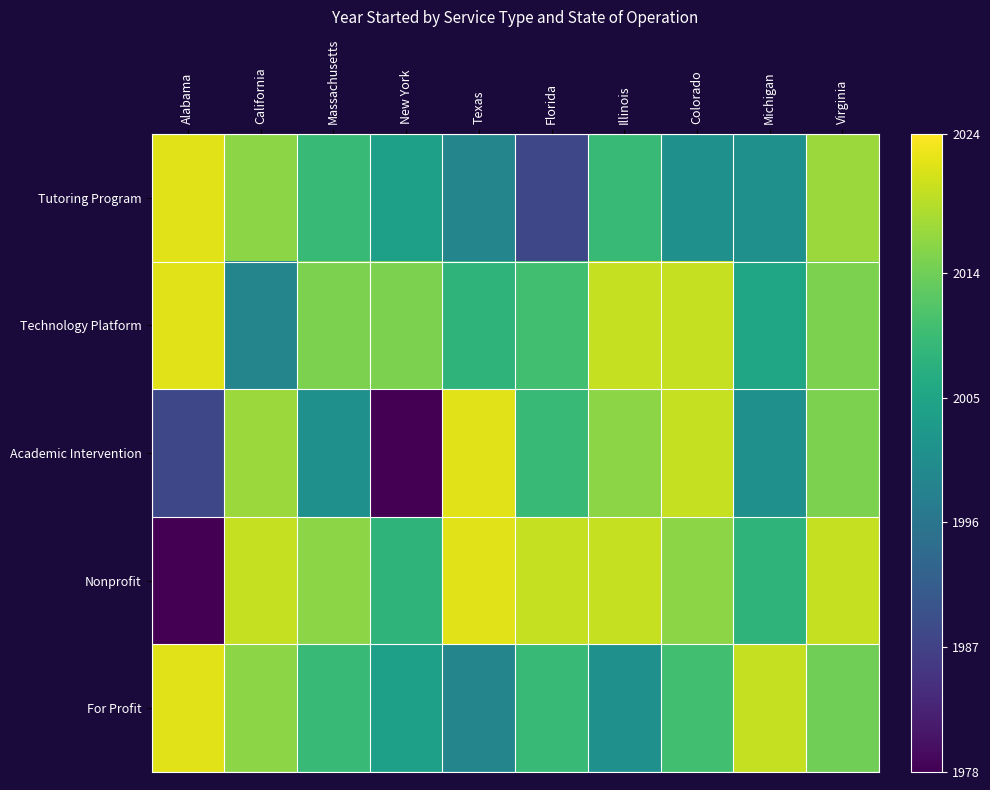

At how many categories does at least one series exceed 1988?

10